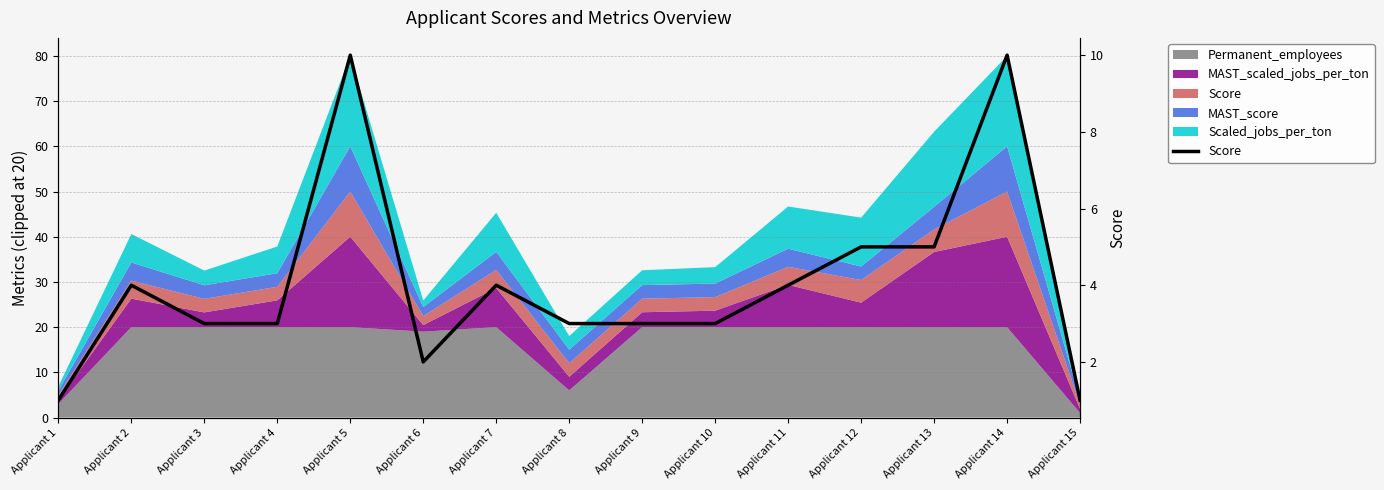

Where does the data first go above 3?

Applicant 2